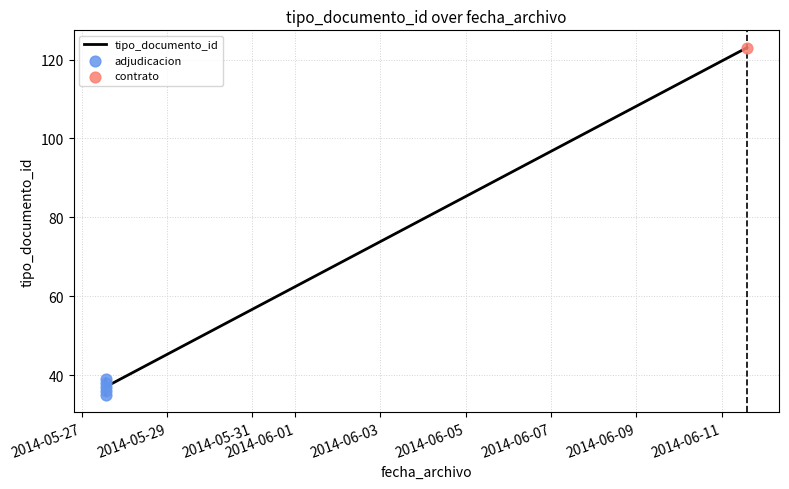

What is the ratio of the value at 2014-05-27 13:25:55 to the value at 2014-06-11 14:11:14?

0.3